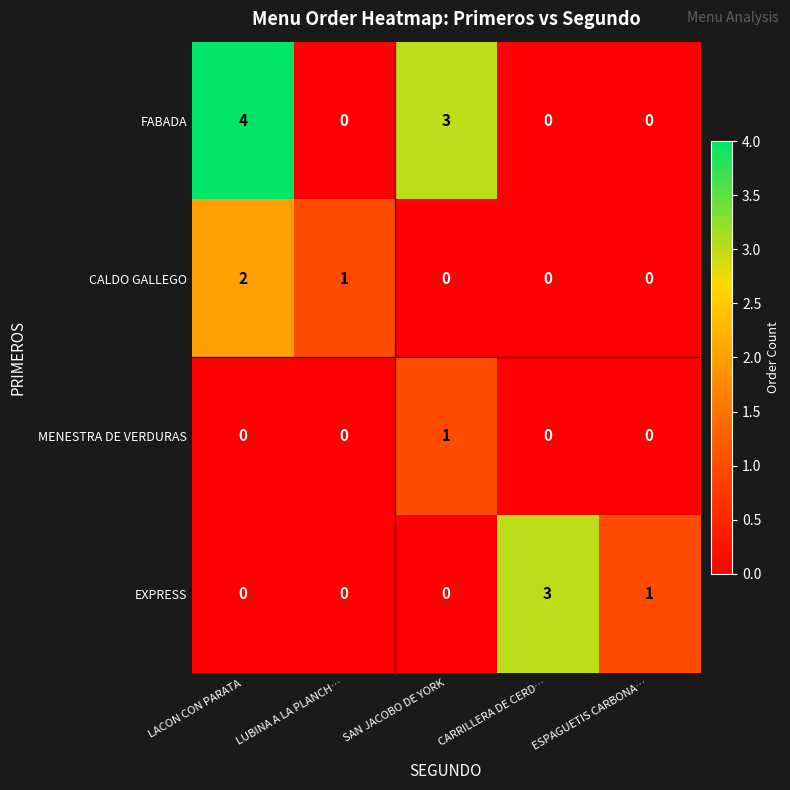

Reading left to right, transcribe all the data shown in this chart.

FABADA: 4	0	3	0	0
CALDO GALLEGO: 2	1	0	0	0
MENESTRA DE VERDURAS: 0	0	1	0	0
EXPRESS: 0	0	0	3	1